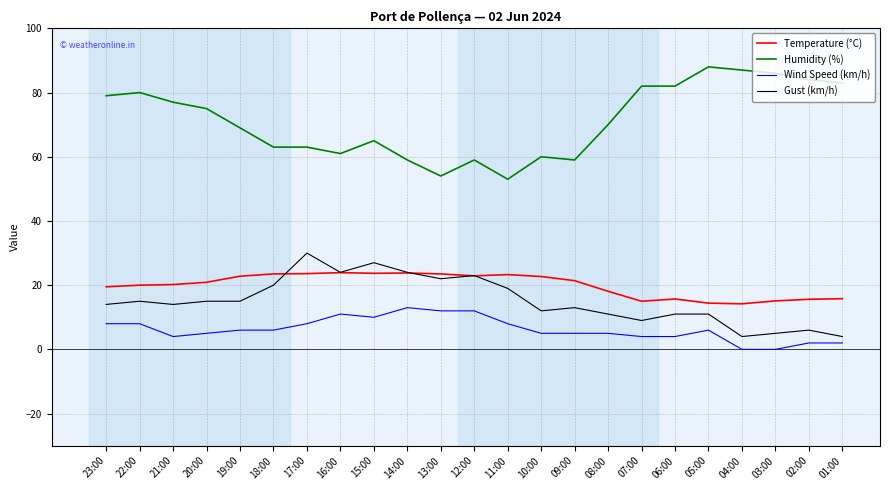

What is the total value across all series at 17:00?

124.6